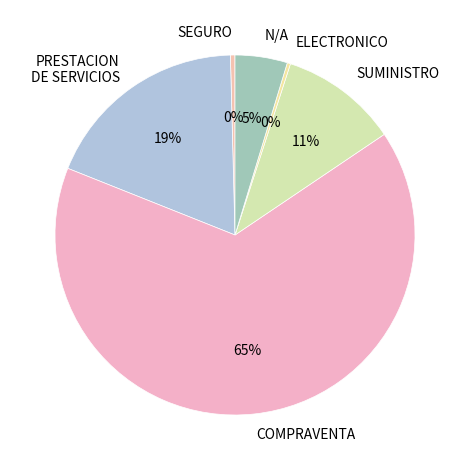

To the nearest percent, what is the average slice percentage?

17%